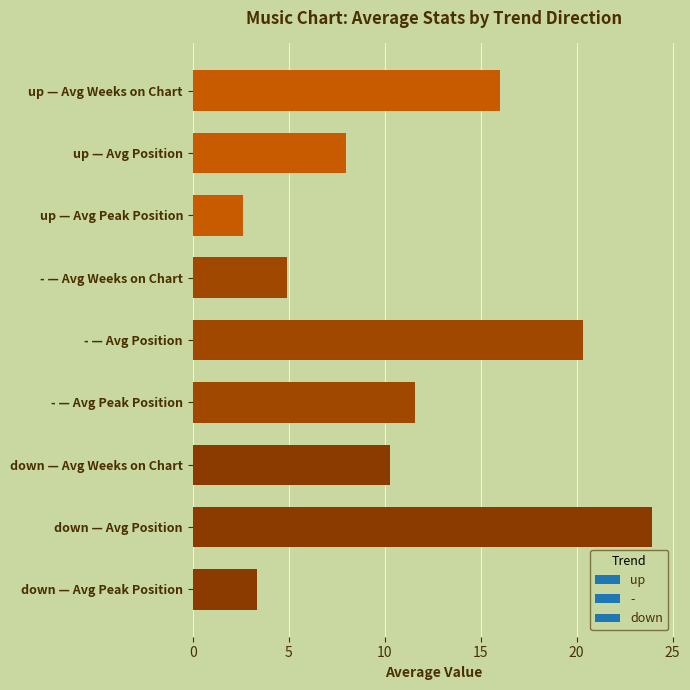

What is the value of the 9th bar from the top?

3.4